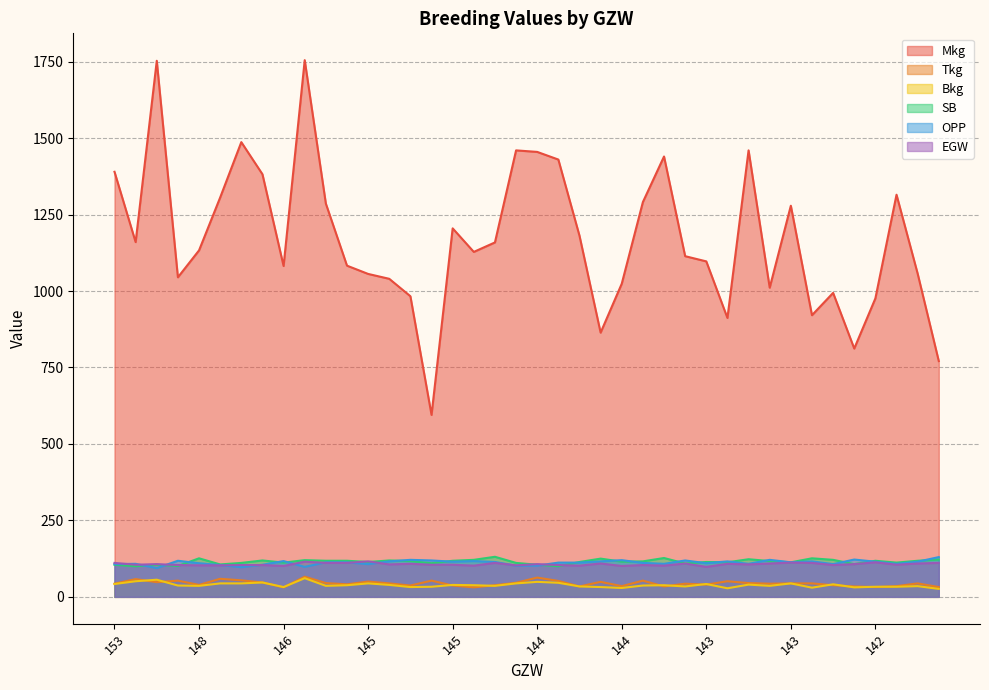

What is the maximum value for SB?

131